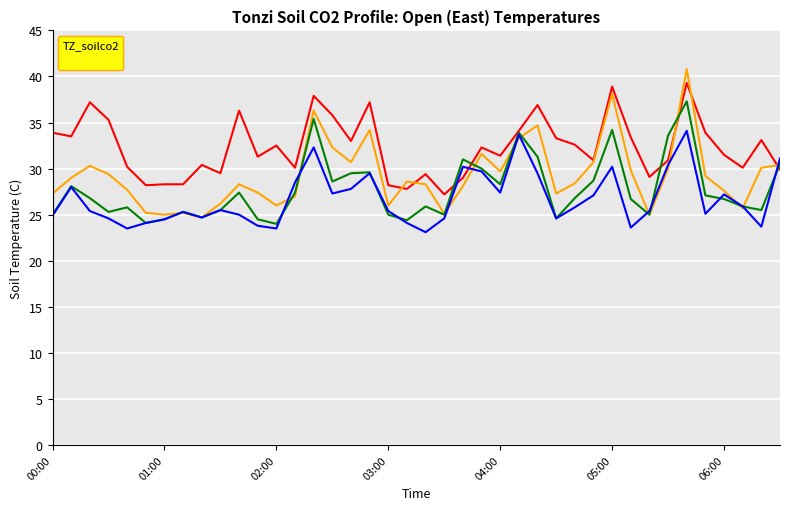

What is the smallest value displayed?

23.1